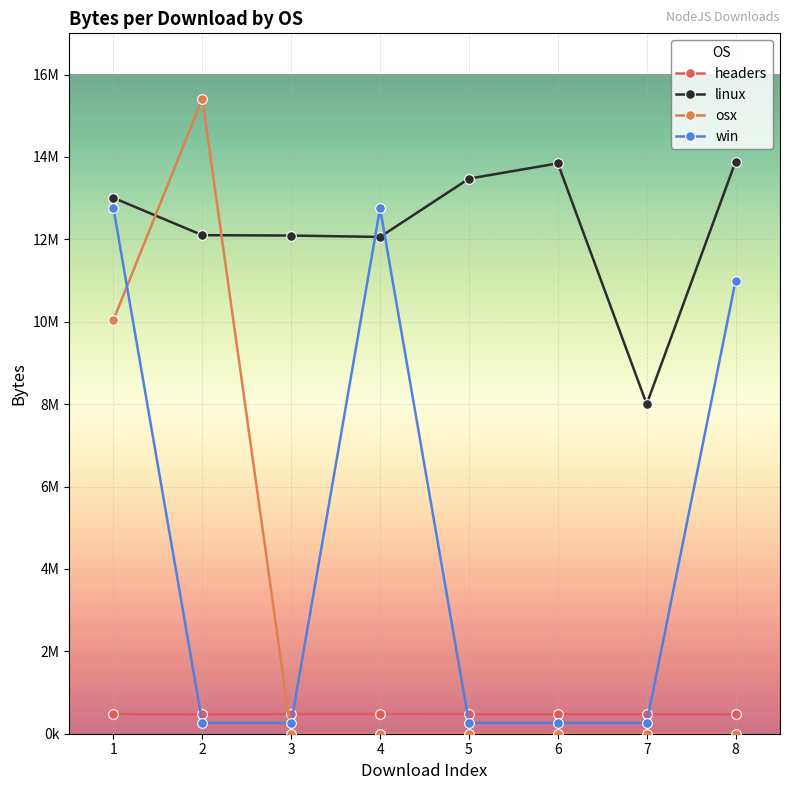

True or false: headers and linux cross at least once.

False